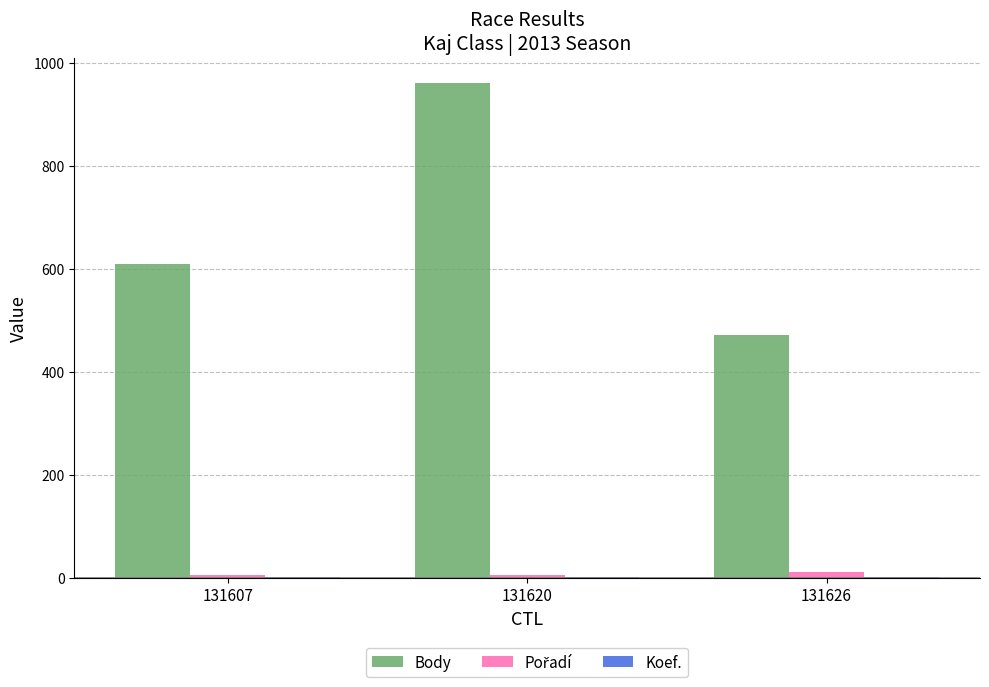

The Body series shows 962 at 131620. True or false?

True